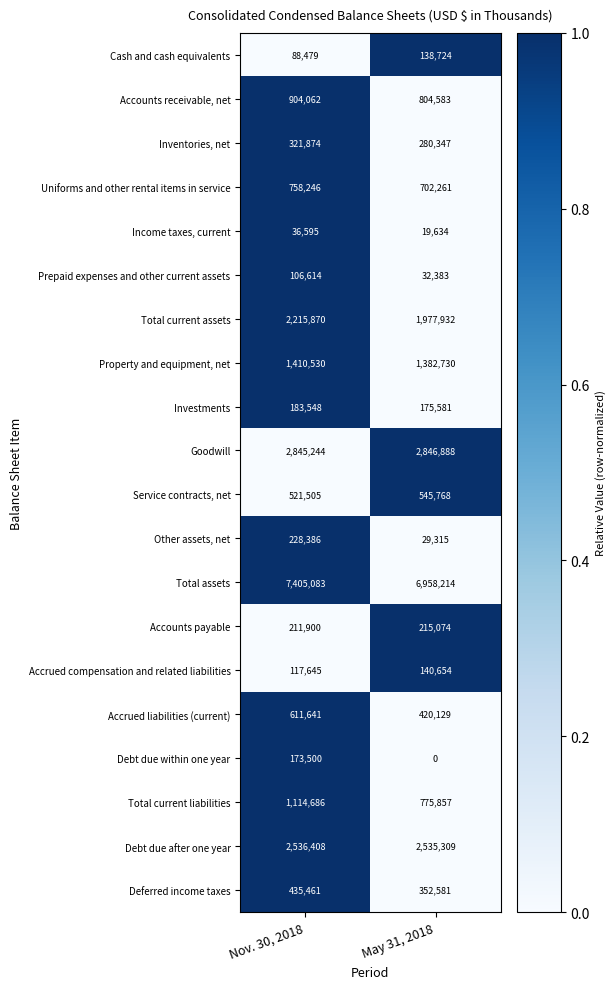

What is the total value across all series at May 31, 2018?

20333964